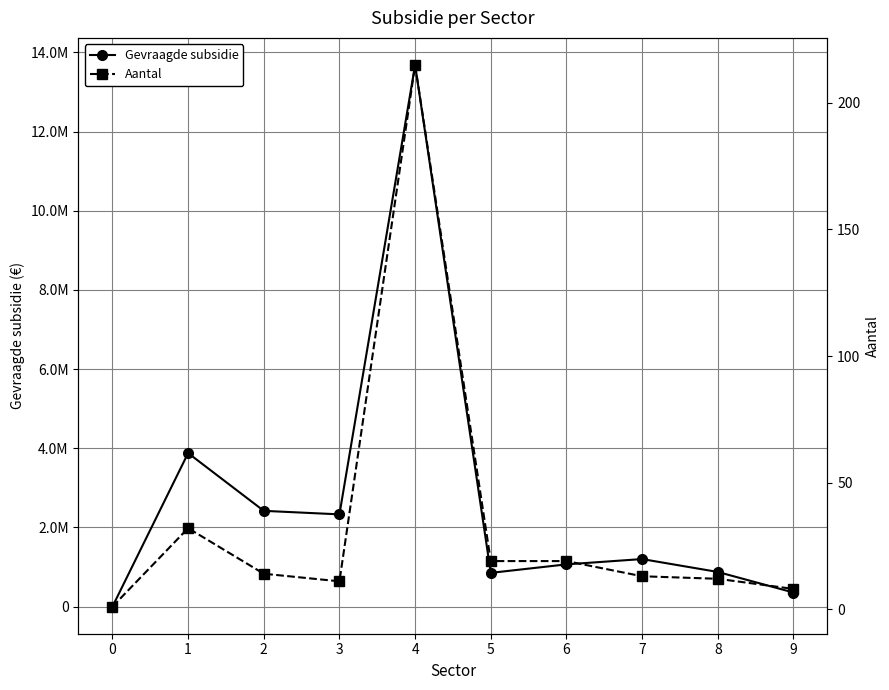

What is the value of the Gevraagde subsidie point at the 3rd from the left?

2420309.5